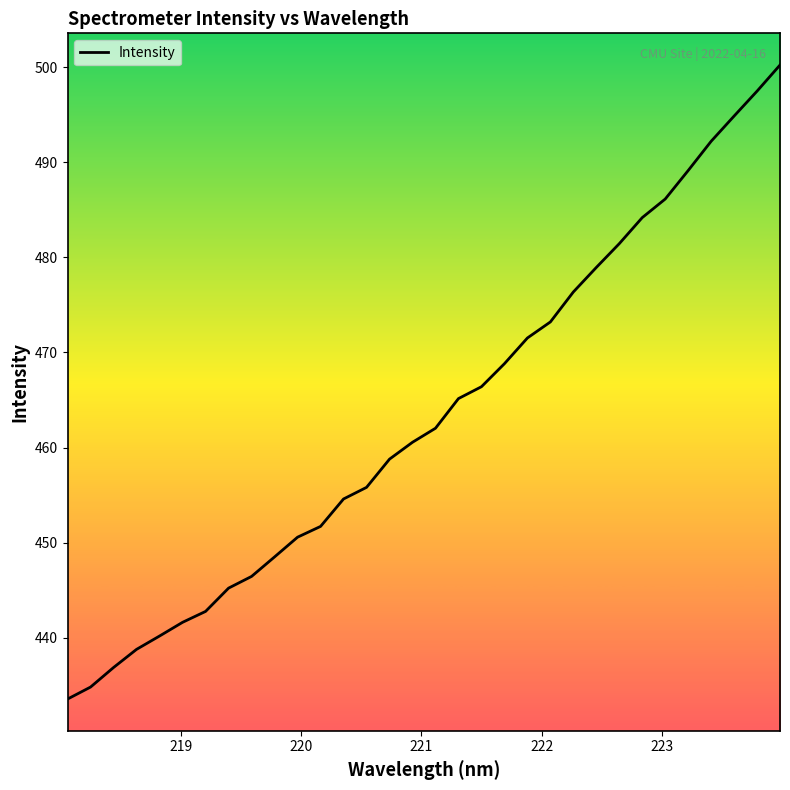

What is the difference between the maximum and minimum values?

66.7